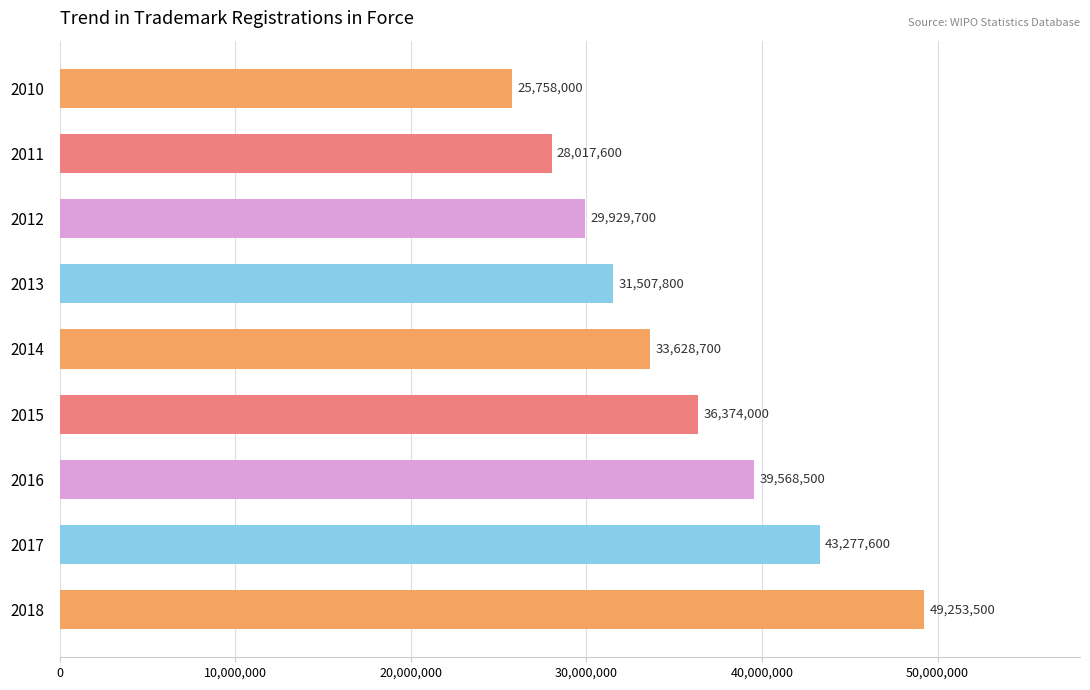

What is the average value?

35257267